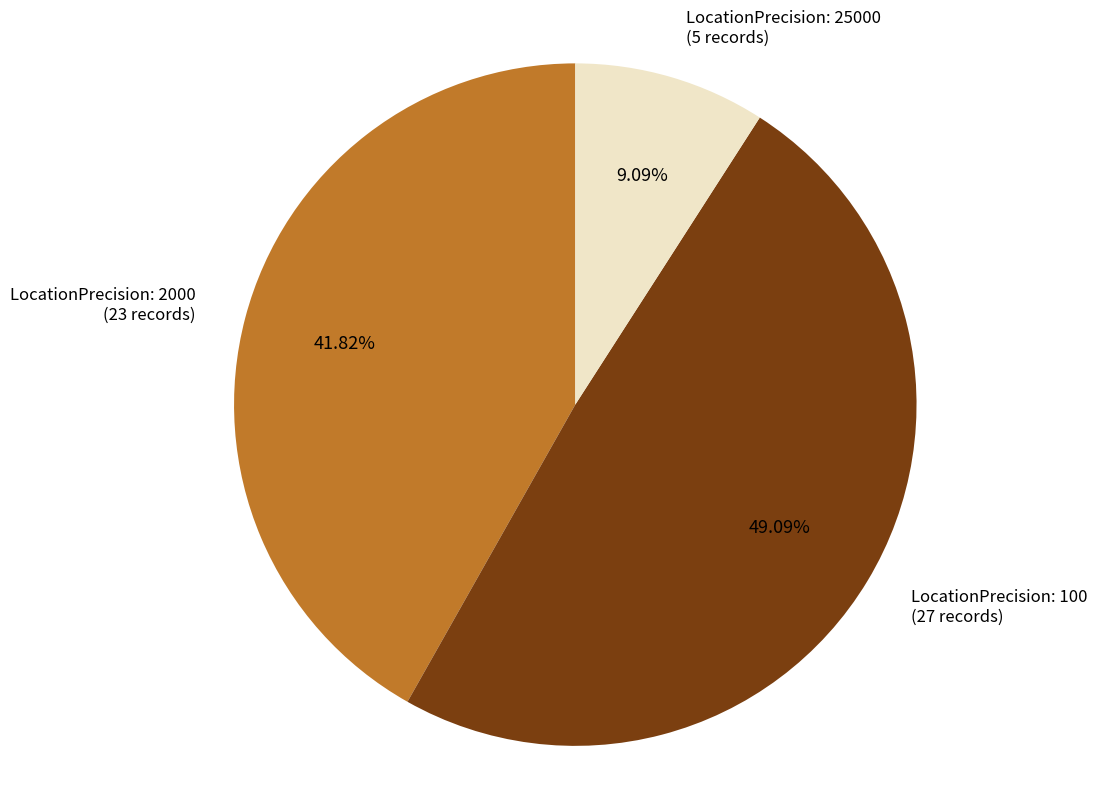

Does any single category account for the majority?

No